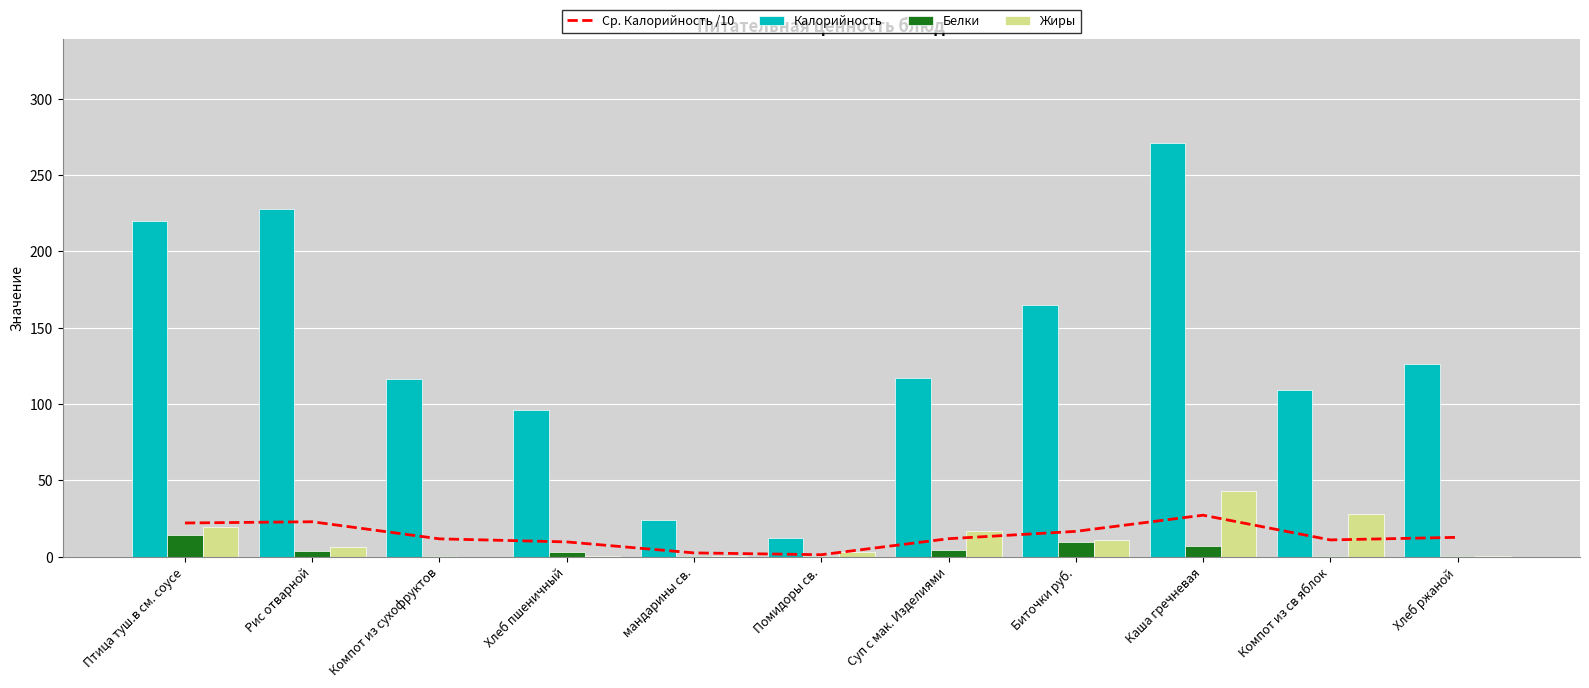

What position from the left is Птица туш.в см. соусе?

1